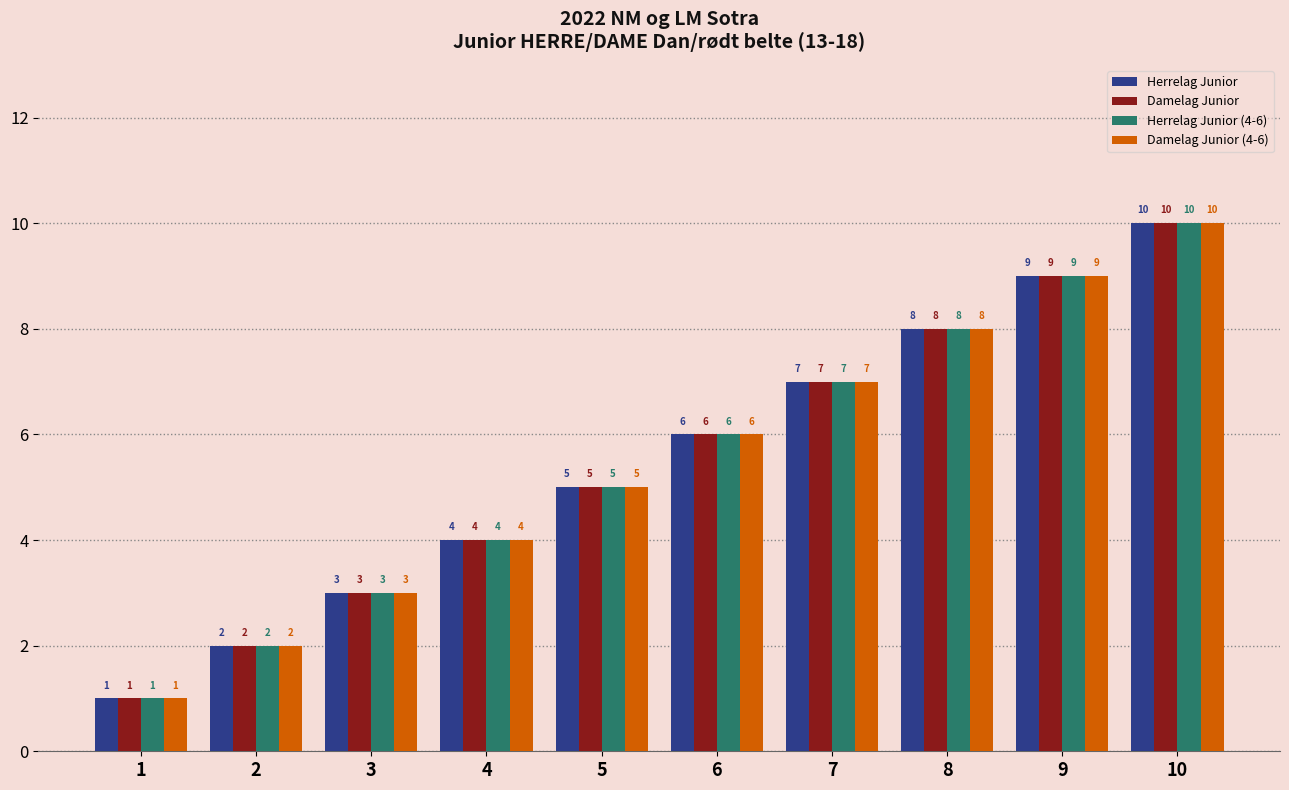

How many series are shown in this chart?

4